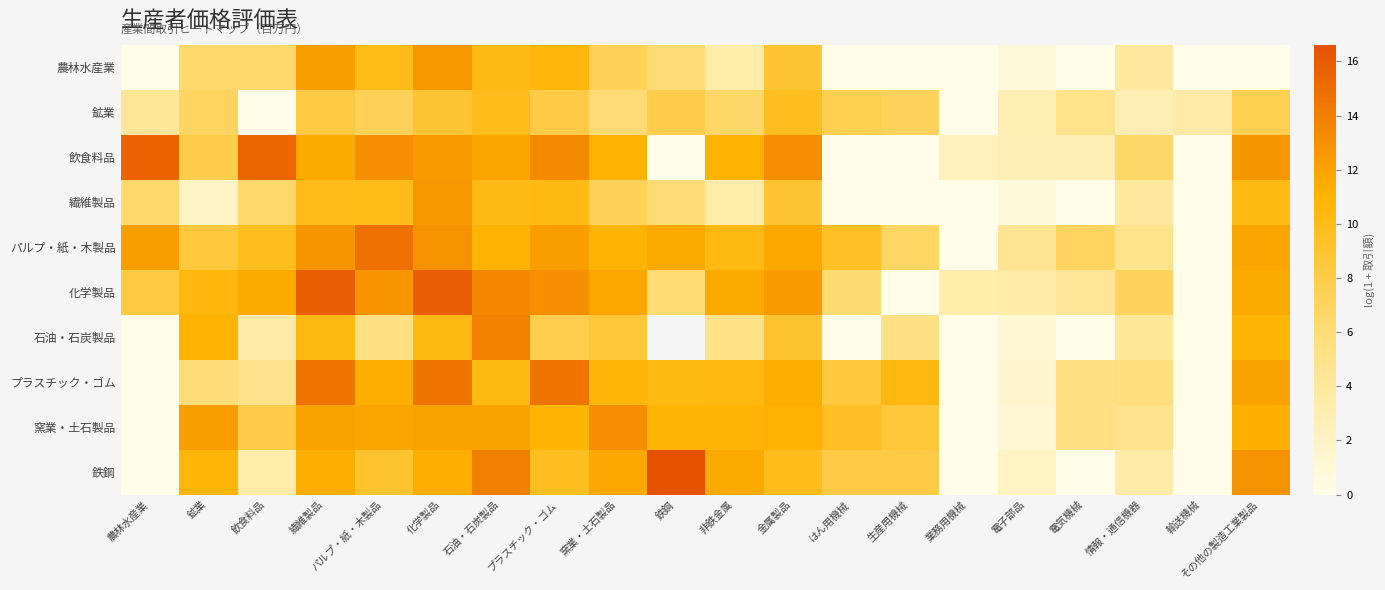

At 窯業・土石製品, list the series in order from largest to smallest.

窯業・土石製品, 化学製品, 鉄鋼, 飲食料品, パルプ・紙・木製品, プラスチック・ゴム, 石油・石炭製品, 農林水産業, 繊維製品, 鉱業